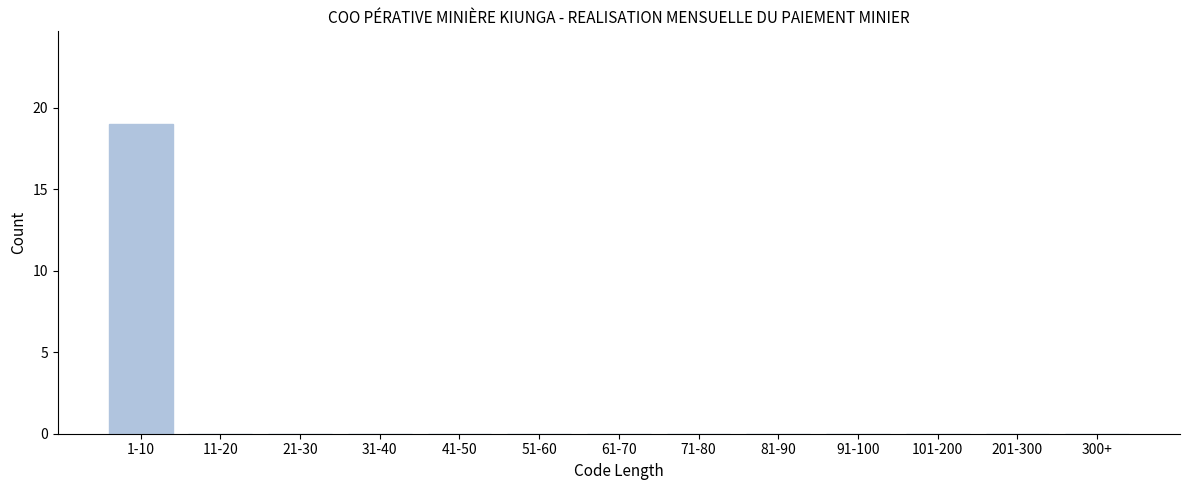

Reading left to right, what are all the values shown in this chart?

1-10=19	11-20=0	21-30=0	31-40=0	41-50=0	51-60=0	61-70=0	71-80=0	81-90=0	91-100=0	101-200=0	201-300=0	300+=0